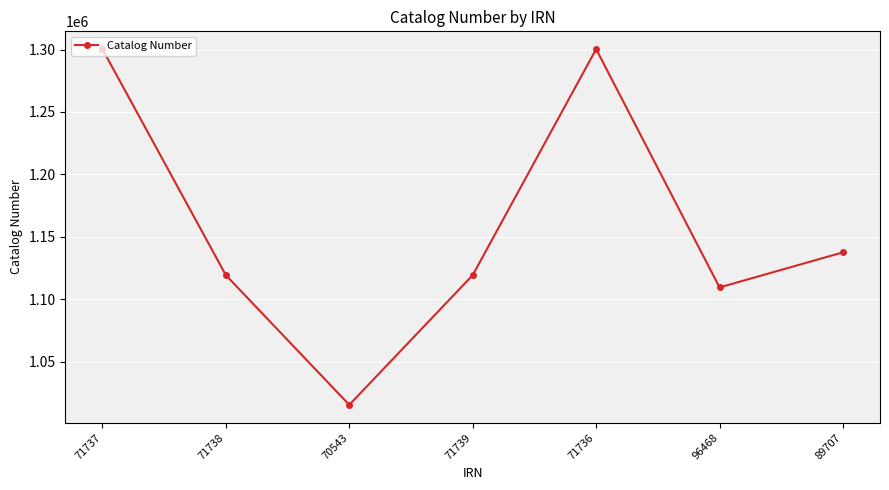

What is the difference between the second highest and minimum values?

284935